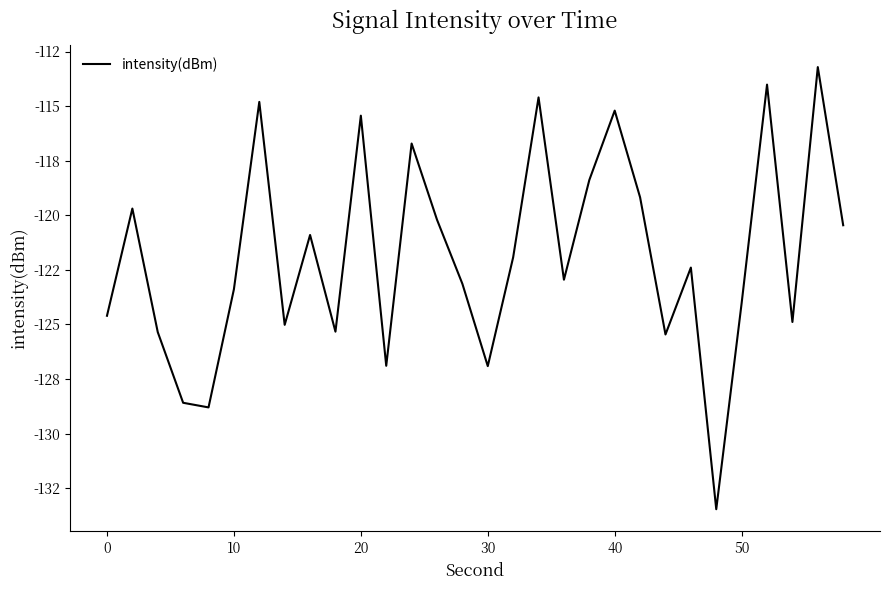

Does the chart have visible grid lines?

No